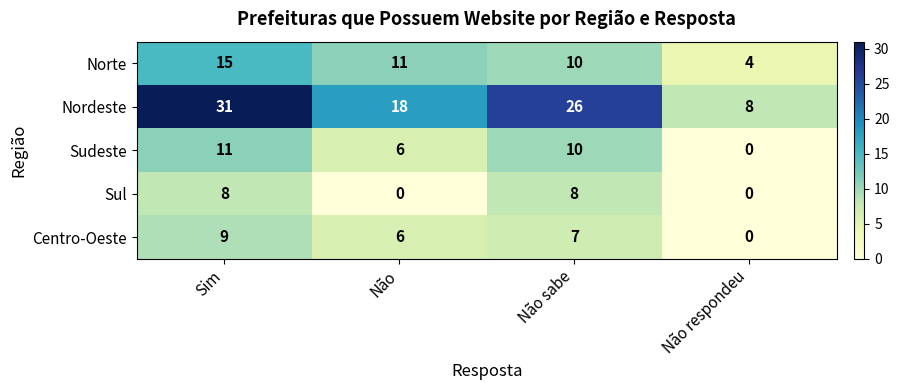

Between Sim and Não, which series saw the biggest shift?

Nordeste